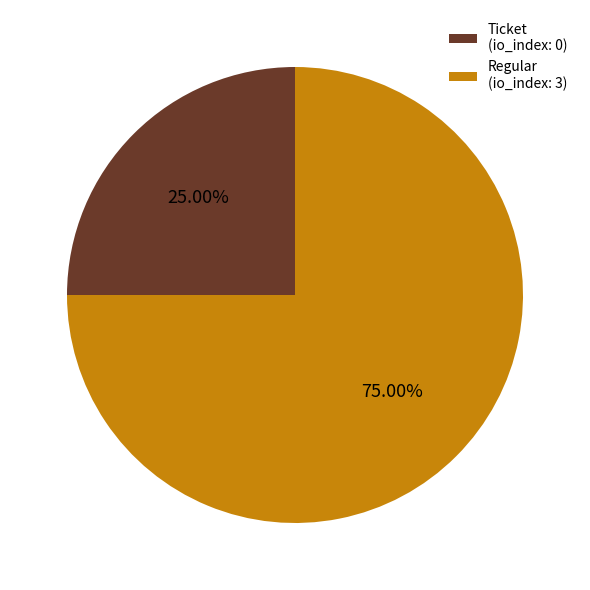

What percentage do Ticket and Regular together represent?

100.0%